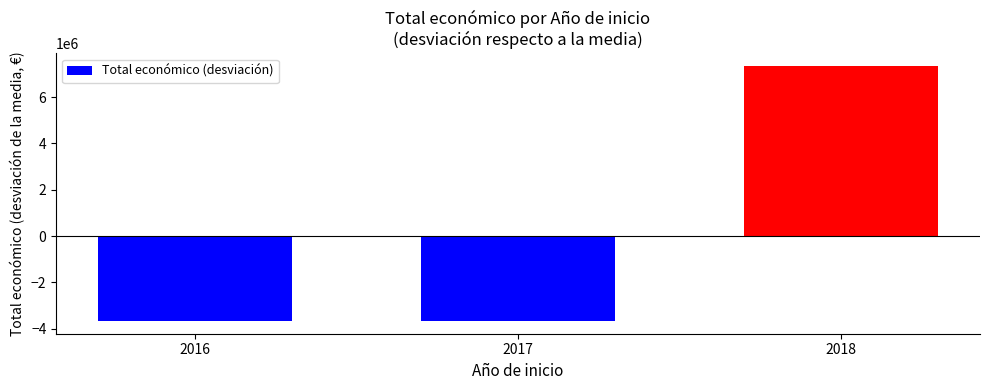

The chart shows a value of 10287444.9 at 2018. True or false?

False